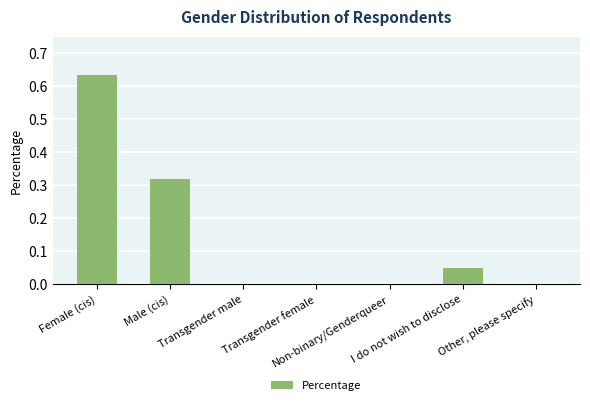

Between I do not wish to disclose and Transgender male, which is larger?

I do not wish to disclose